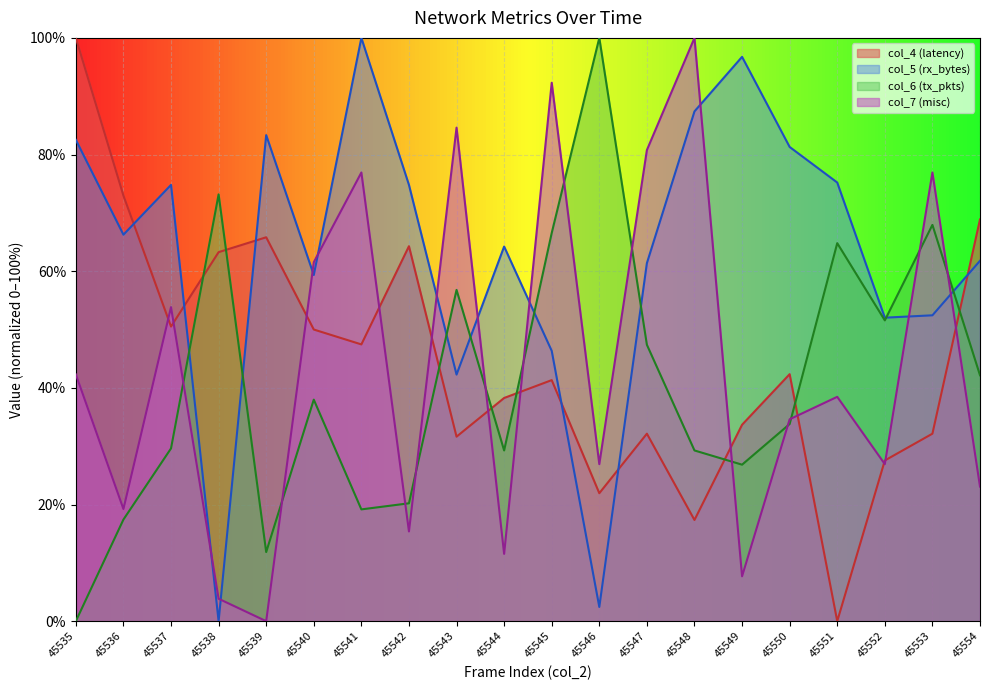

Where is the first local minimum for col_4?

45537